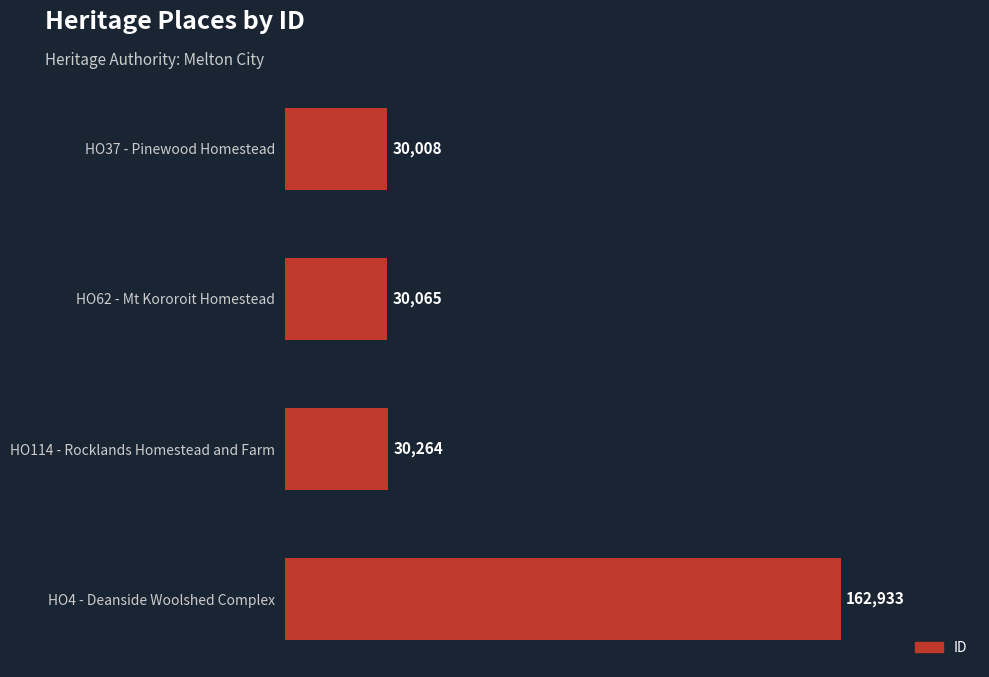

Reading top to bottom, extract all data points from this chart.

HO37 - Pinewood Homestead=30008	HO62 - Mt Kororoit Homestead=30065	HO114 - Rocklands Homestead and Farm=30264	HO4 - Deanside Woolshed Complex=162933